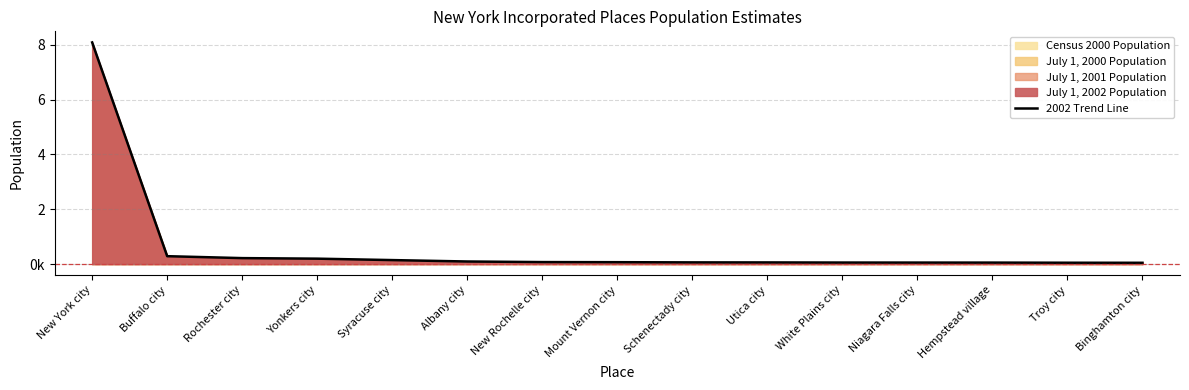

List the labels in order of value, smallest first.

Binghamton city, Troy city, Hempstead village, Niagara Falls city, White Plains city, Utica city, Schenectady city, Mount Vernon city, New Rochelle city, Albany city, Syracuse city, Yonkers city, Rochester city, Buffalo city, New York city